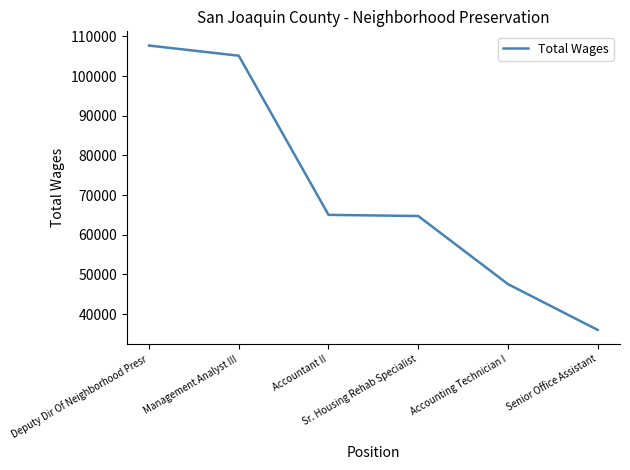

What is the maximum value shown in the chart?

107712